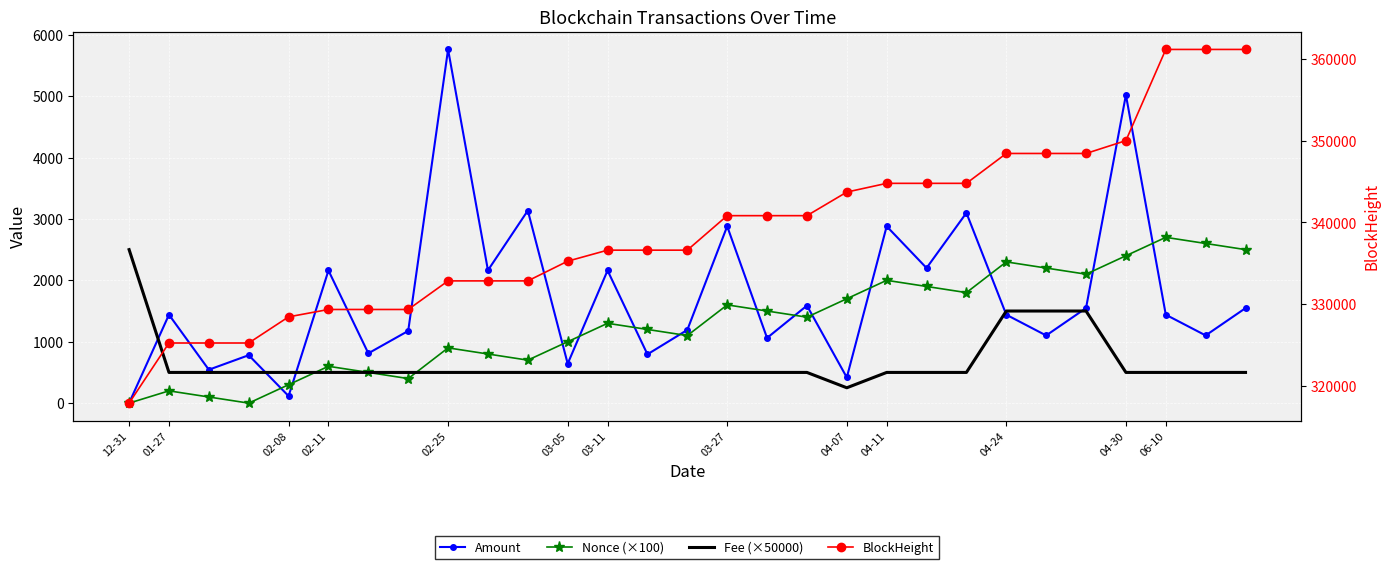

Which category has the lowest value in the Amount series?

12-31